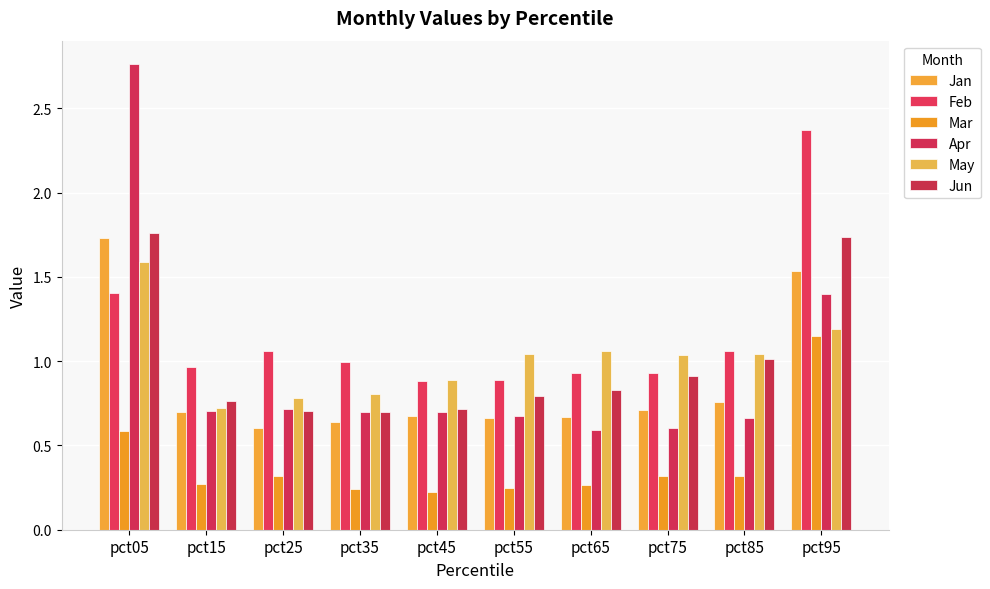

The value of Apr at pct45 is 1.2. True or false?

False